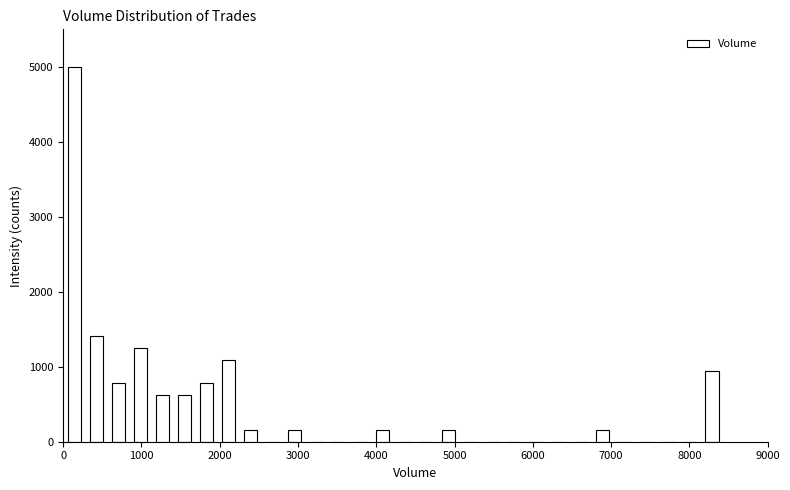

Around what value on the x-axis is the tallest bar? Give the approximate position of its centre, as read against the axis.

100